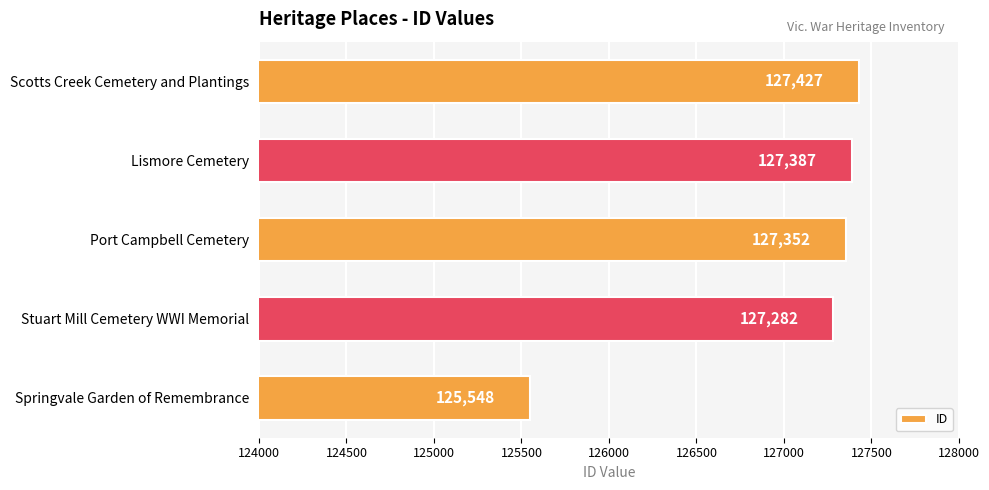

Reading bottom to top, what are all the values shown in this chart?

125548	127282	127352	127387	127427